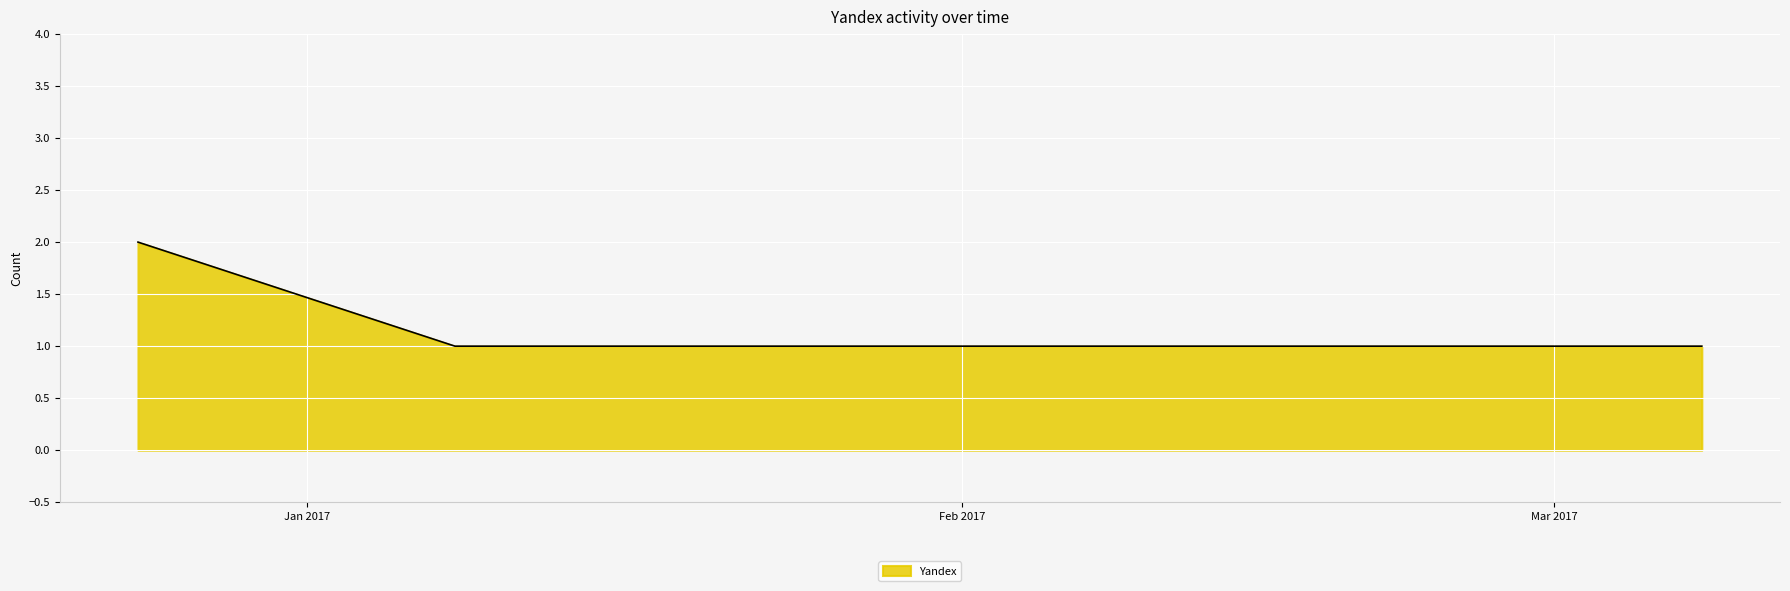

How many values are between 1 and 2?

5